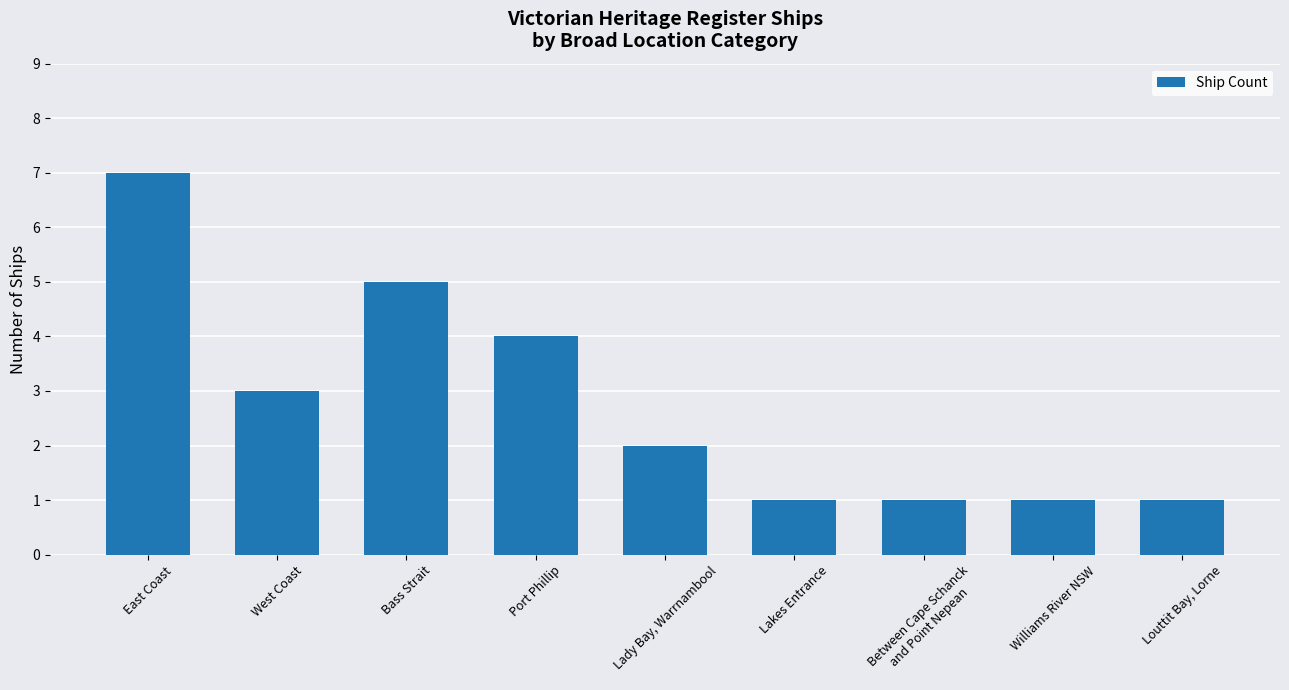

Read the value at West Coast.

3